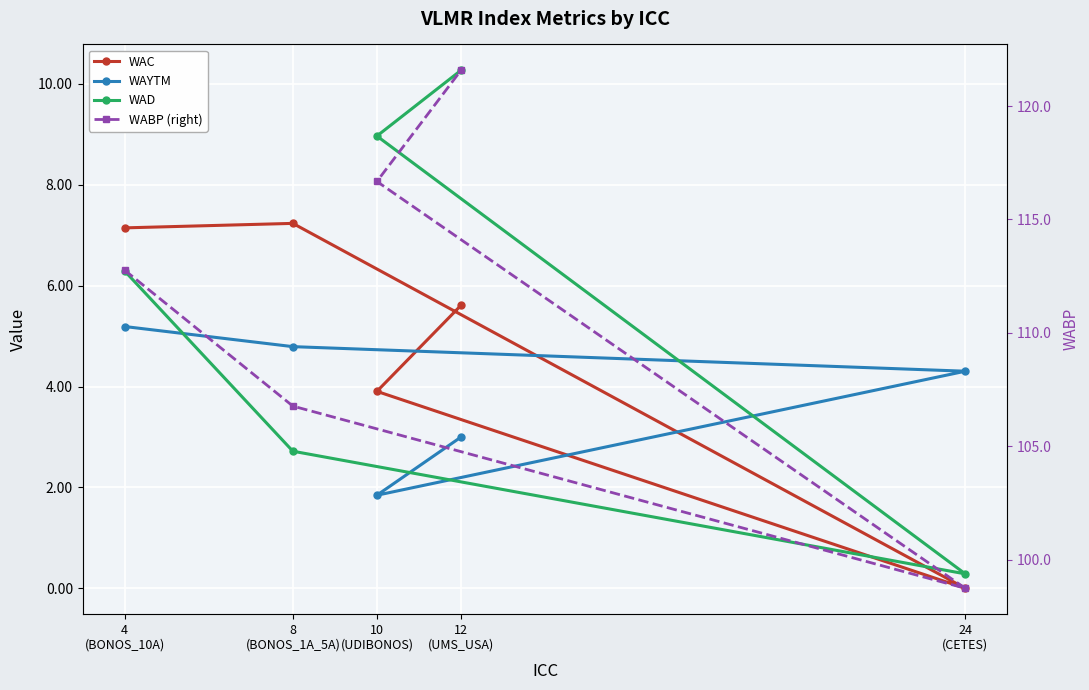

True or false: WAD and WAC cross at least once.

True